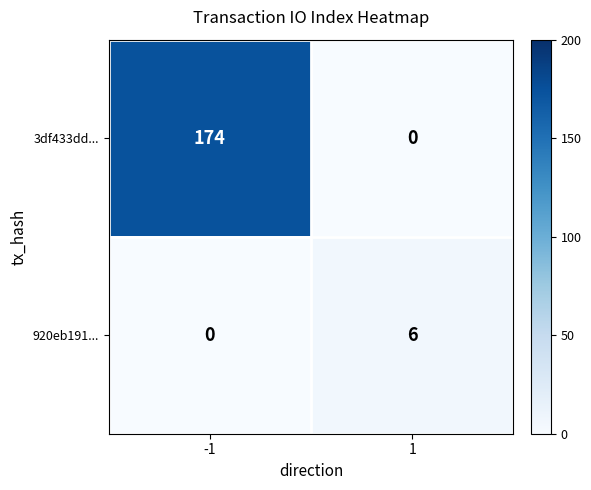

How many data points in 3df433dd... are less than 174?

1